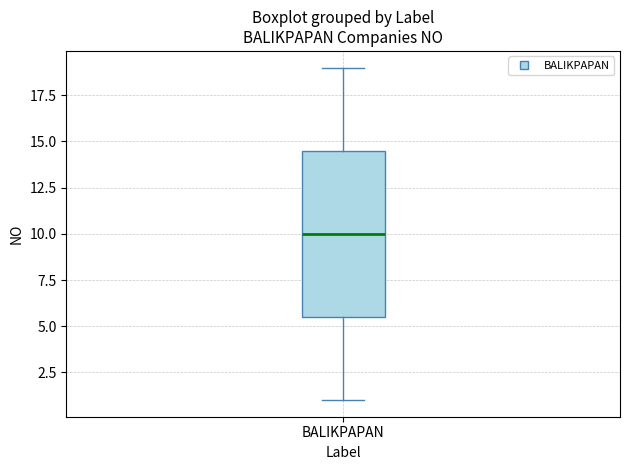

Where is the upper edge of the box for BALIKPAPAN on the y-axis? The values are not printed on the chart, so give them approximately, as read against the axis.

14.5